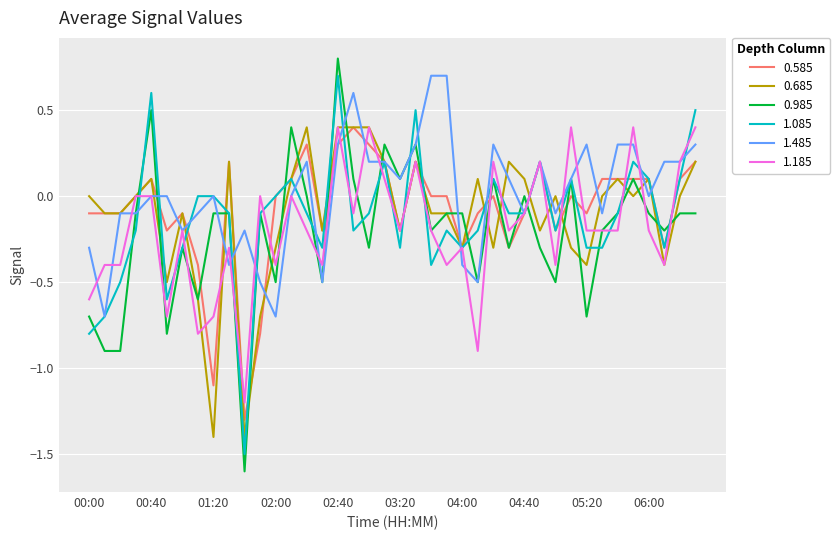

Which series has the largest range (max minus min)?

0.985